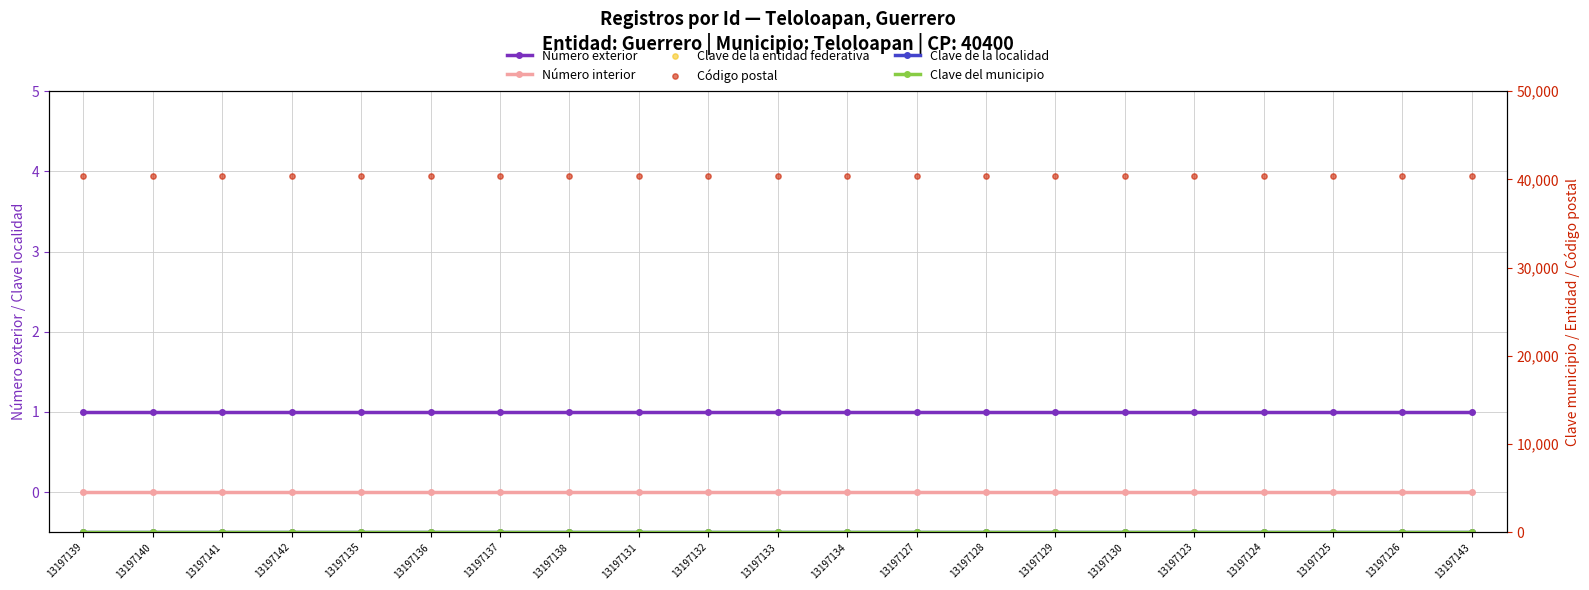

What are all the series names shown in the legend?

Número exterior, Número interior, Clave de la localidad, Clave del municipio, Clave de la entidad federativa, Código postal